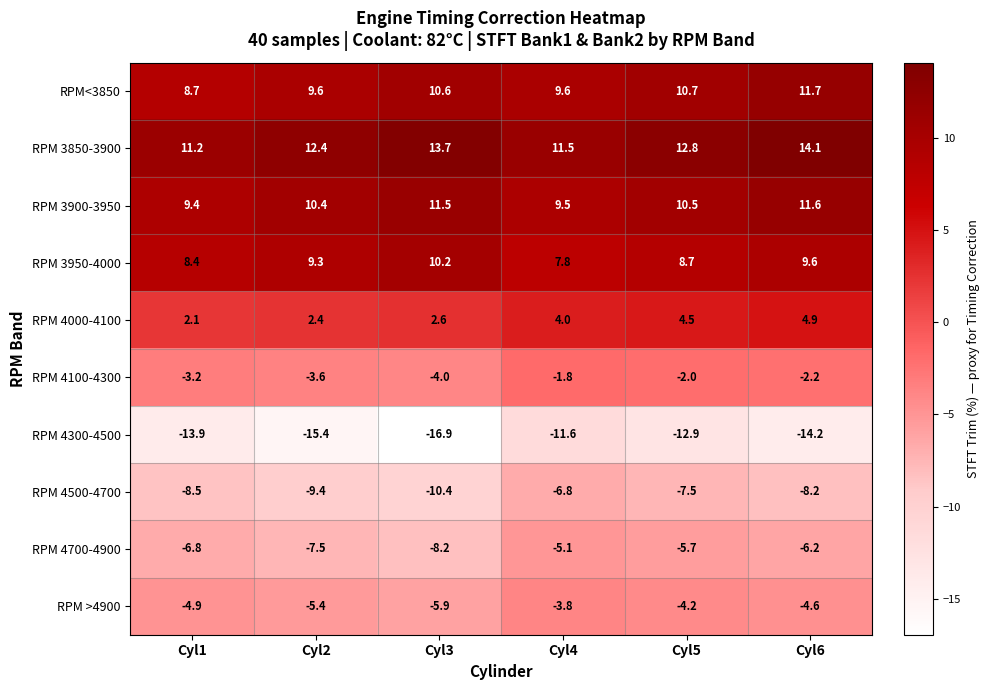

Count the number of categories in the chart.

6